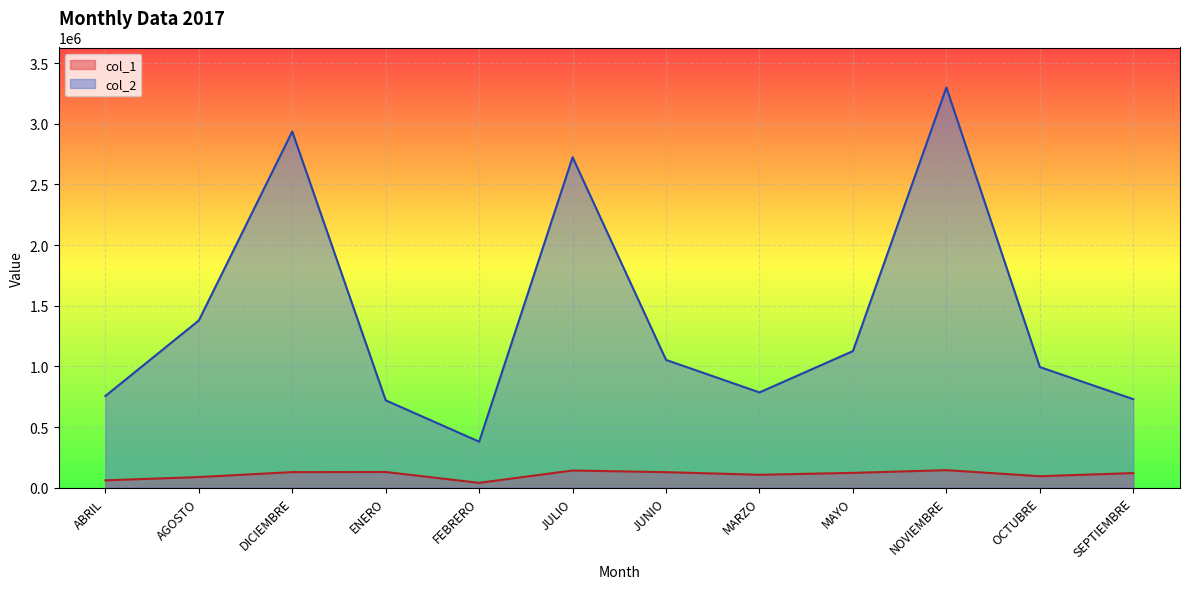

How many values in the col_1 series exceed 122061?

5